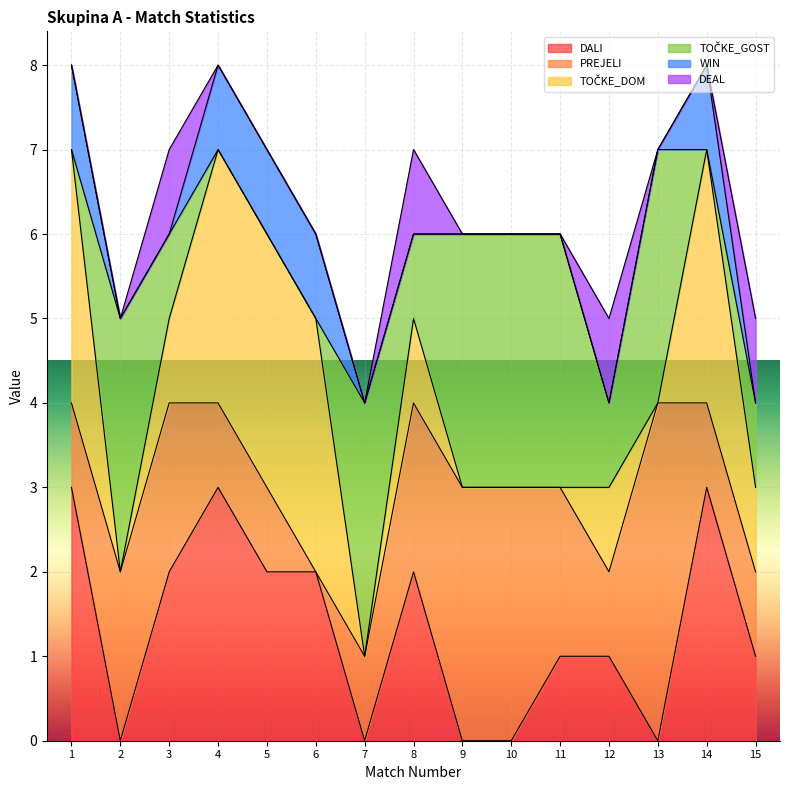

The DALI series shows 1 at 13. True or false?

False